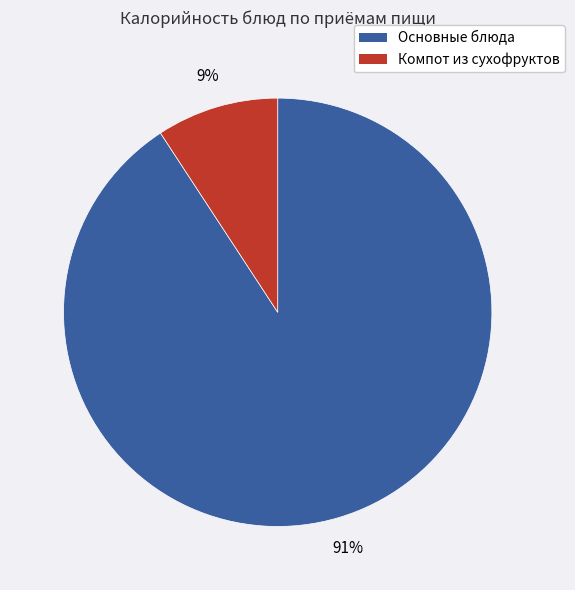

Count the number of slices in the pie.

2